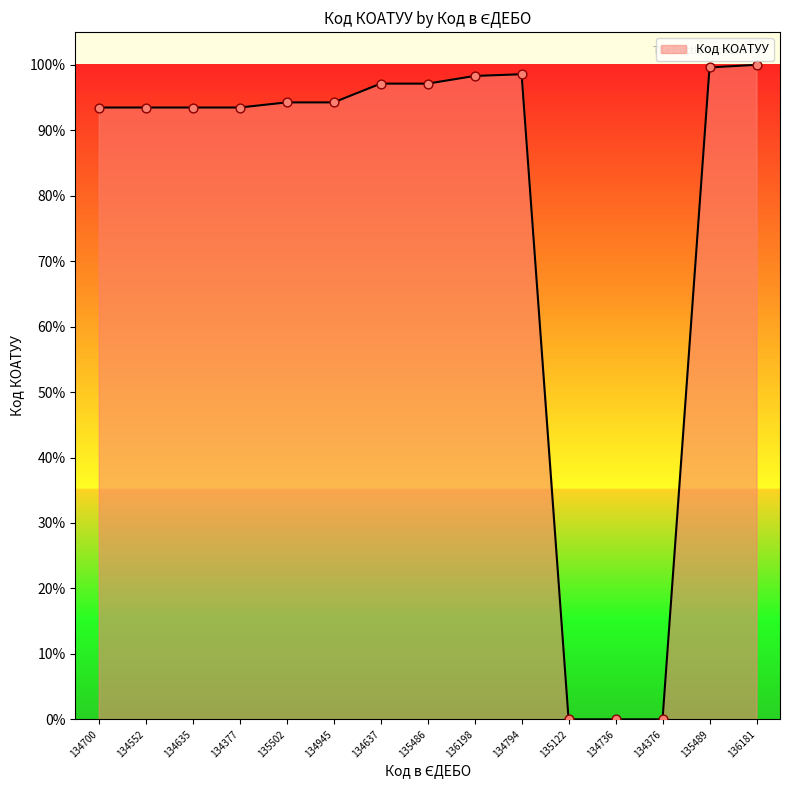

What is the ratio of the value at 134377 to the value at 136181?

0.9